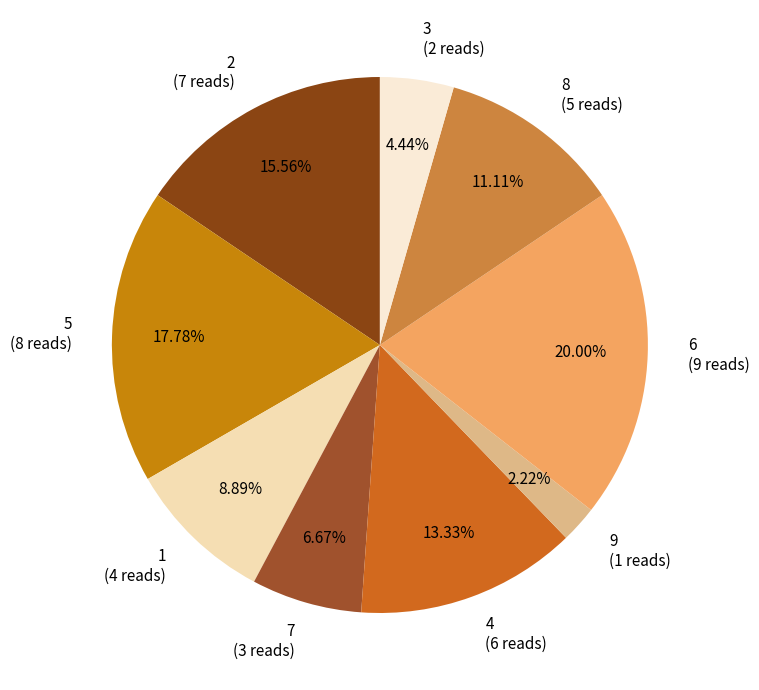

Is there a majority slice in this chart?

No